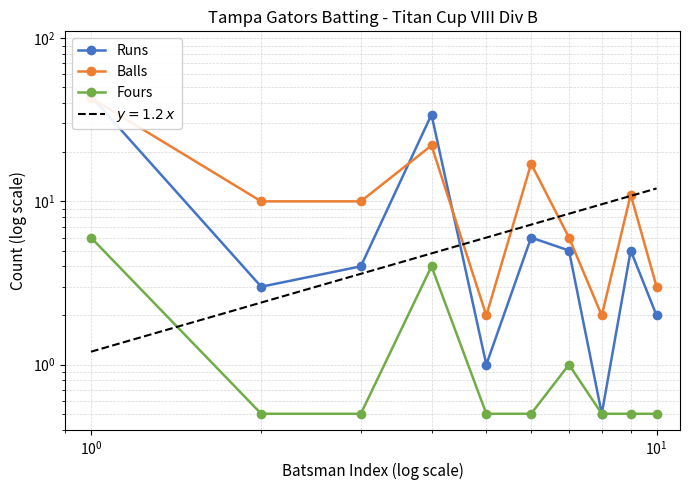

Reading right to left, transcribe all the data shown in this chart.

Runs: 2.0	5.0	0.5	5.0	6.0	1.0	34.0	4.0	3.0	44.0
Balls: 3.0	11.0	2.0	6.0	17.0	2.0	22.0	10.0	10.0	43.0
Fours: 0.5	0.5	0.5	1.0	0.5	0.5	4.0	0.5	0.5	6.0